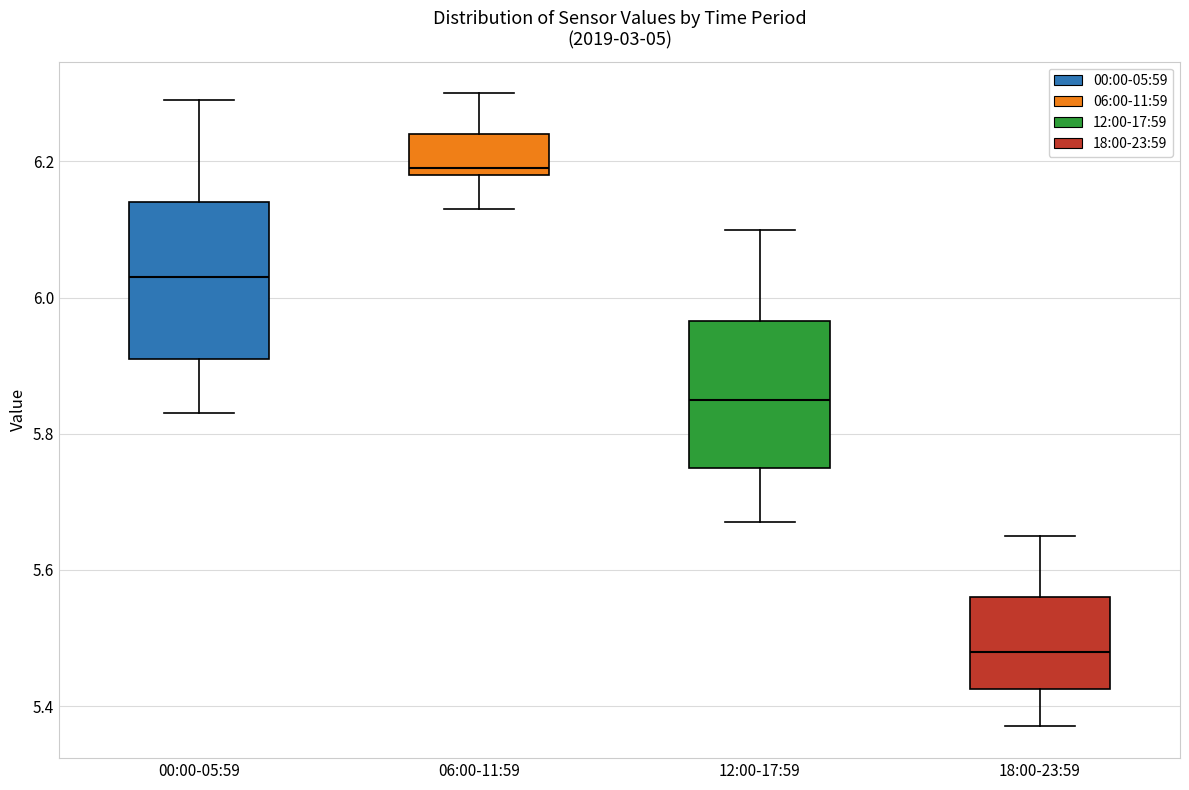

Reading left to right, transcribe this box plot: for each box, give where its median line is, the range the box spans, and where its two whiskers end, as read against the y-axis. The values are not printed on the chart, so give them approximately, as read against the axis.

00:00-05:59: median 6.04, box 5.92 to 6.14, whiskers 5.84 to 6.30
06:00-11:59: median 6.20, box 6.18 to 6.24, whiskers 6.14 to 6.30
12:00-17:59: median 5.86, box 5.76 to 5.96, whiskers 5.68 to 6.10
18:00-23:59: median 5.48, box 5.42 to 5.56, whiskers 5.38 to 5.66